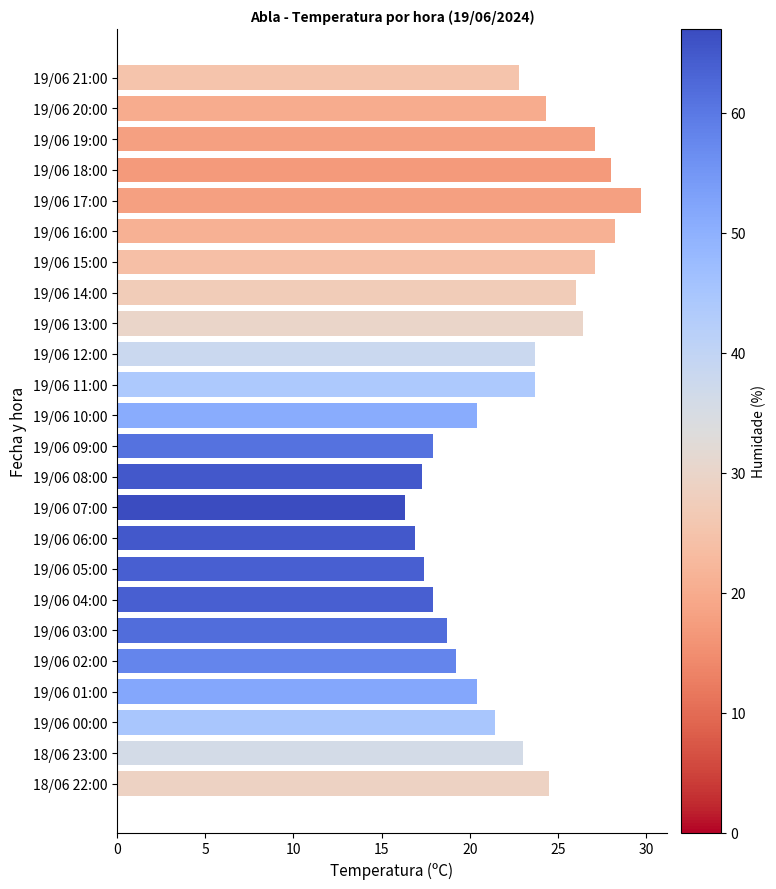

What is the difference between the second highest and second lowest values?

11.3